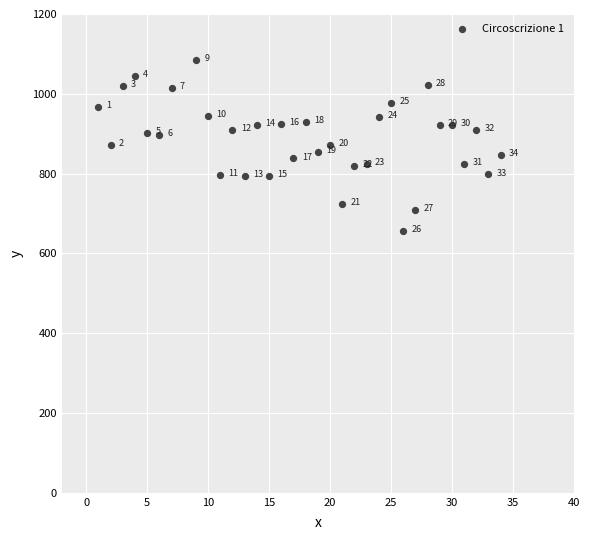

What is the range of X values (max minus min)?

33